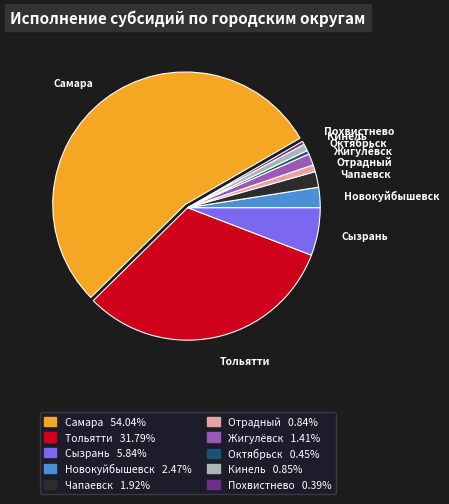

Is there a majority slice in this chart?

Yes